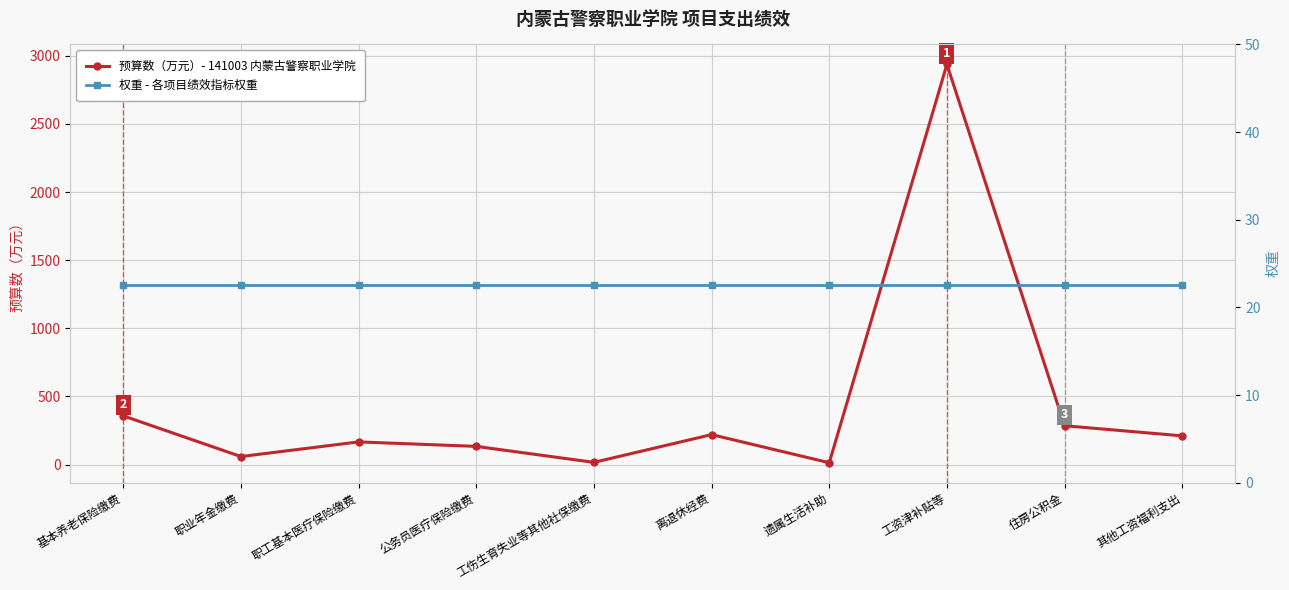

Which category has the highest value across all series?

工资津补贴等